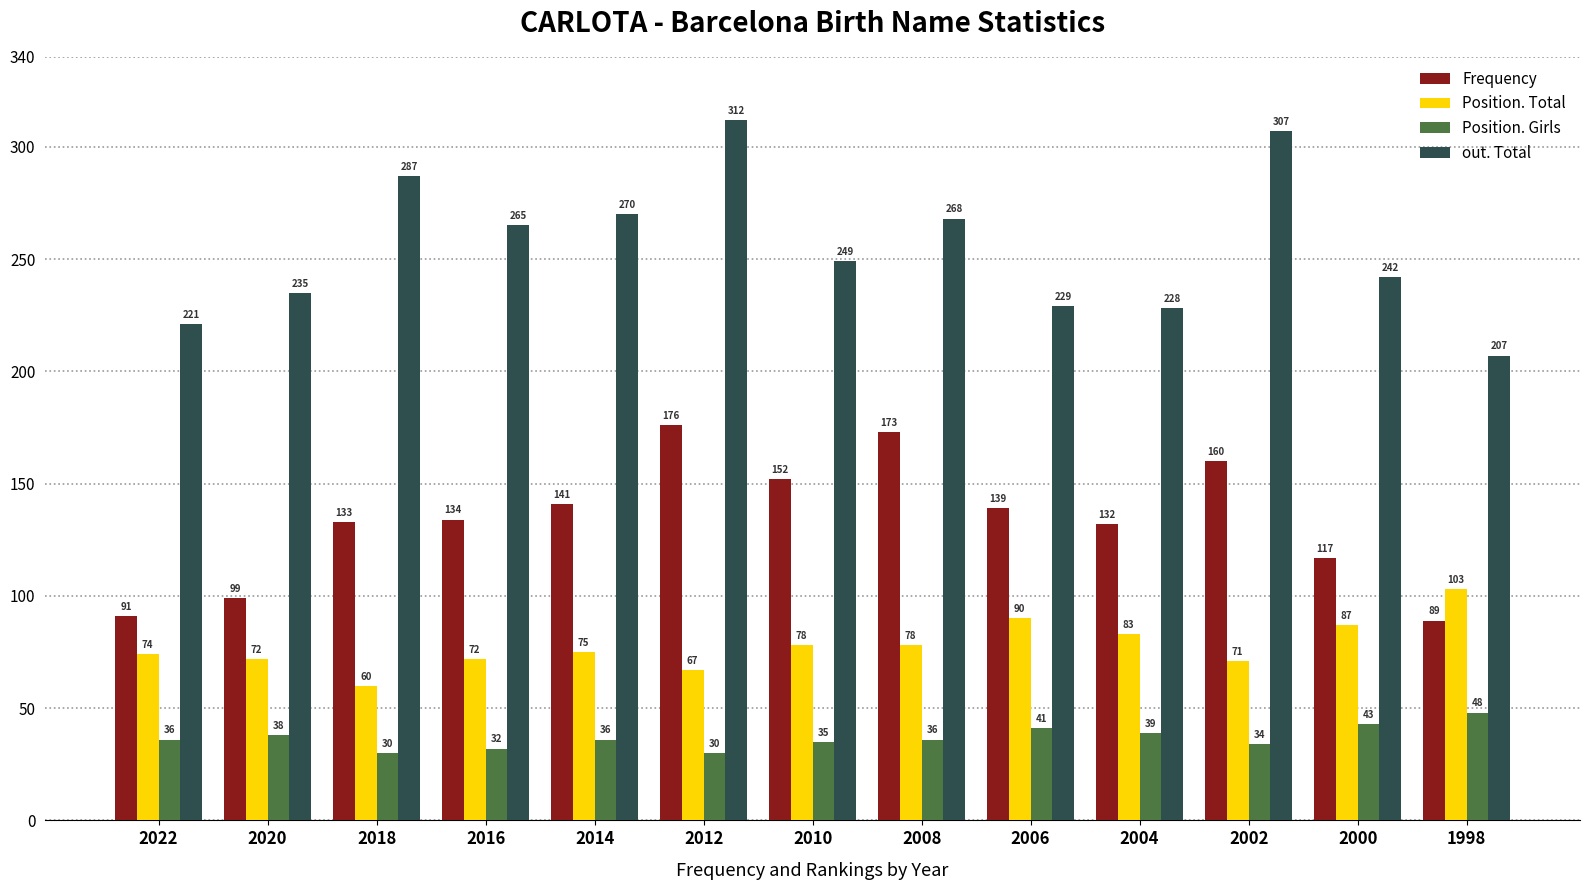

At which category is the sum across all series the highest?

2012